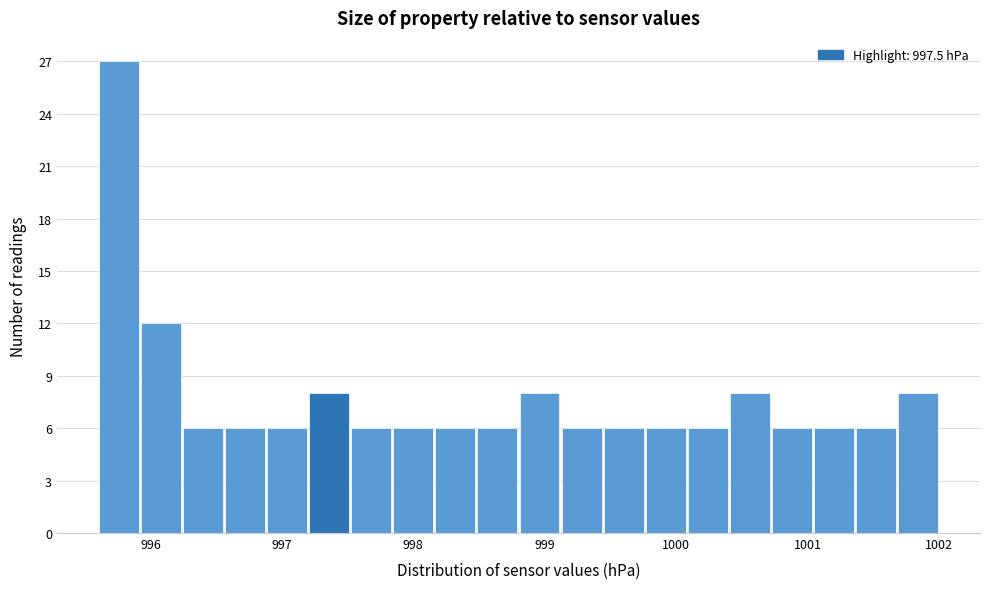

Read against the x-axis, roughly where is the centre of the tallest bar?

995.8